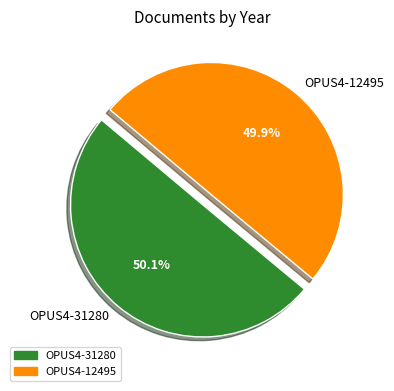

Does any single category account for the majority?

Yes